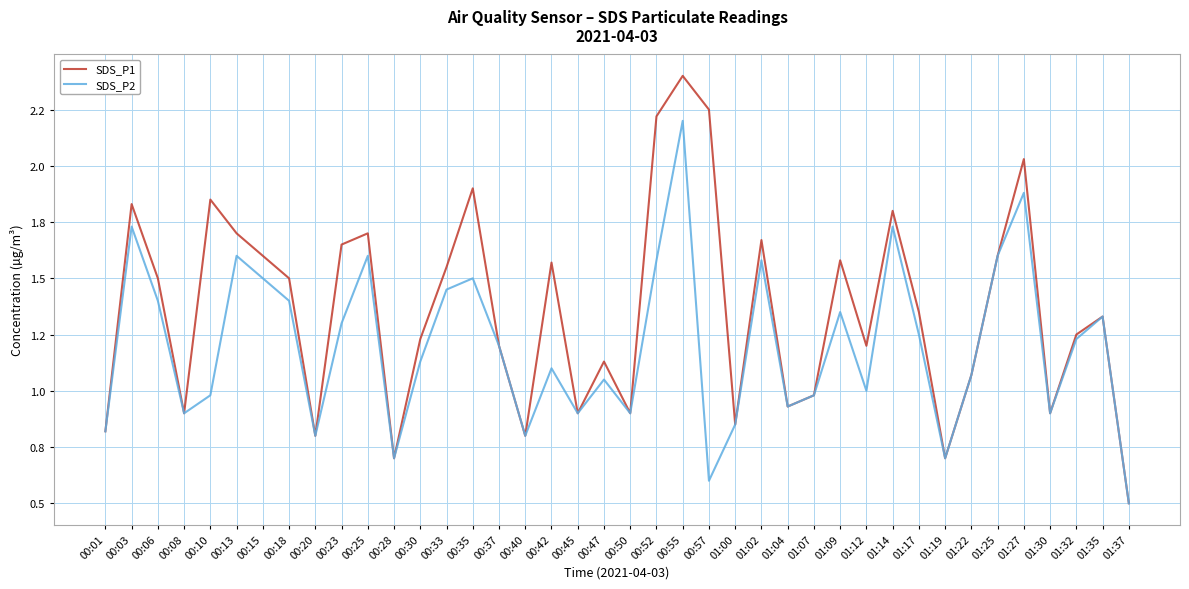

At which category does the chart reach its minimum across all series?

01:37